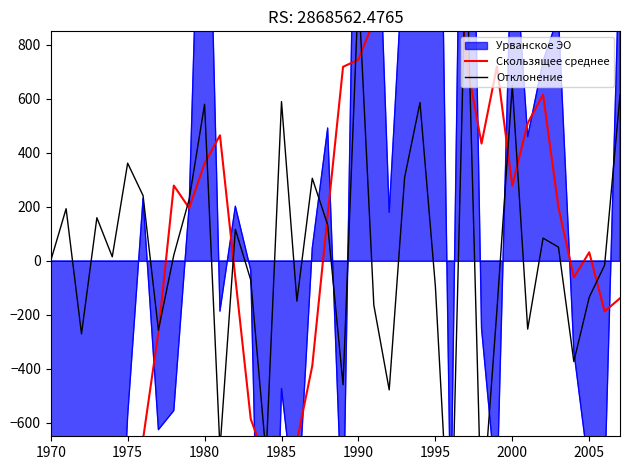

How many lines are shown in the chart?

2